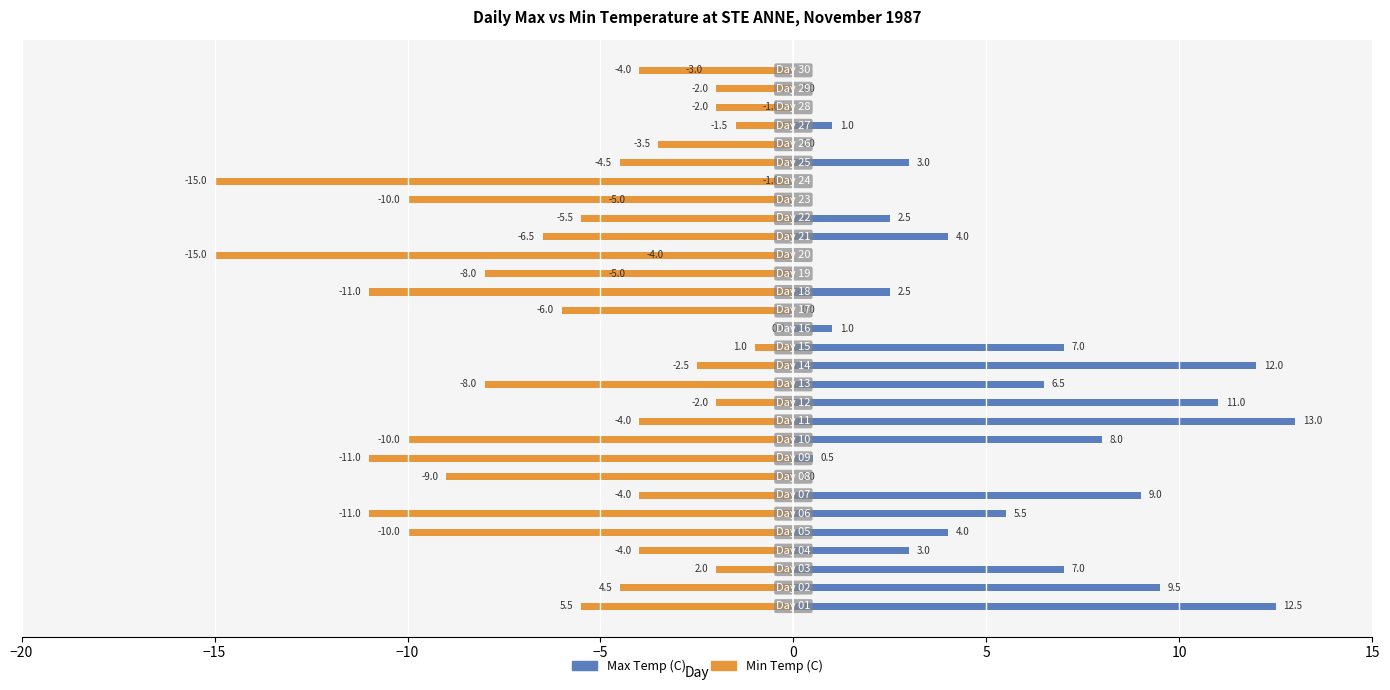

What is the maximum value shown in the chart?

13.0